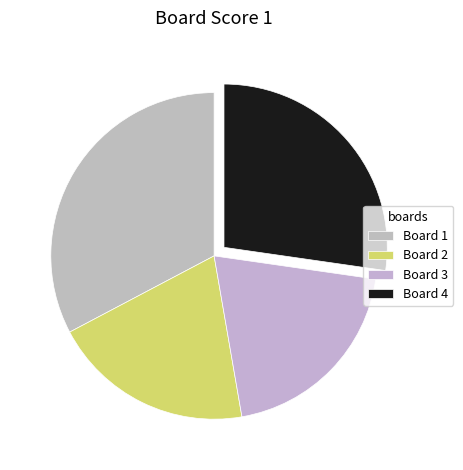

Does Board 2 account for over 50% of the chart?

No